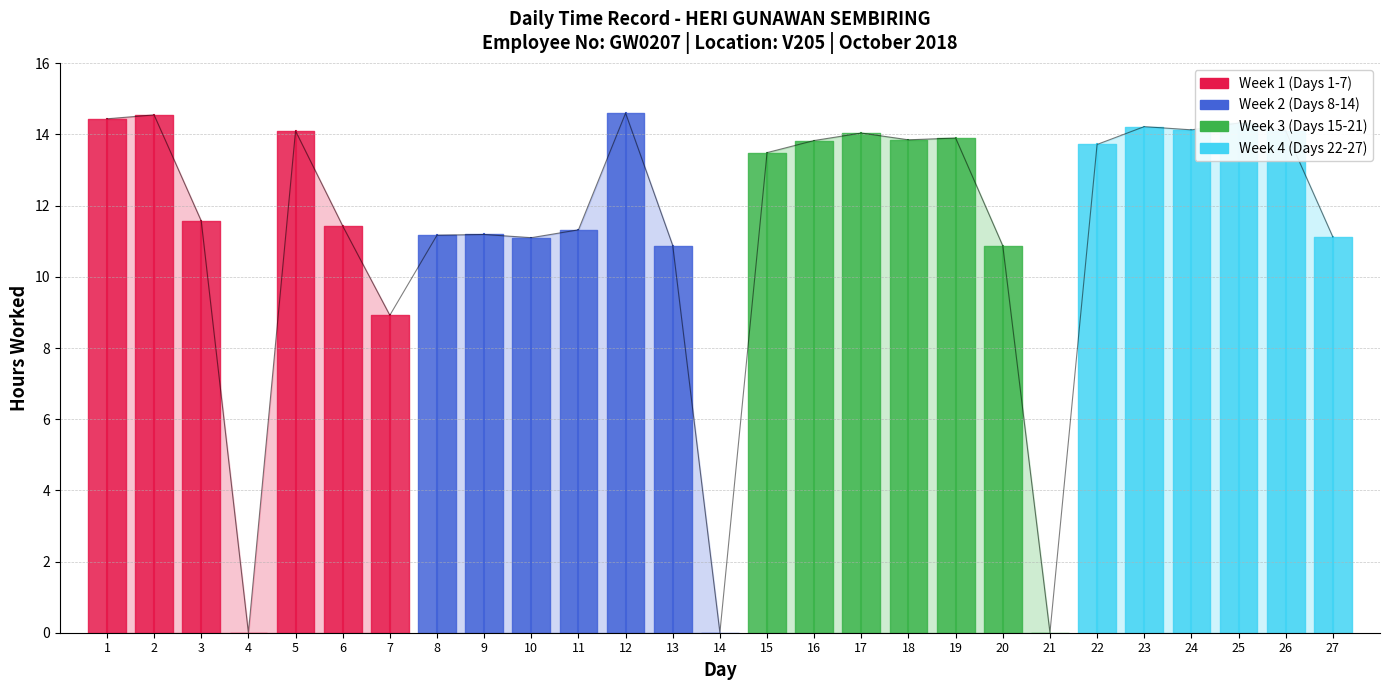

At which category does the chart reach its peak across all series?

12